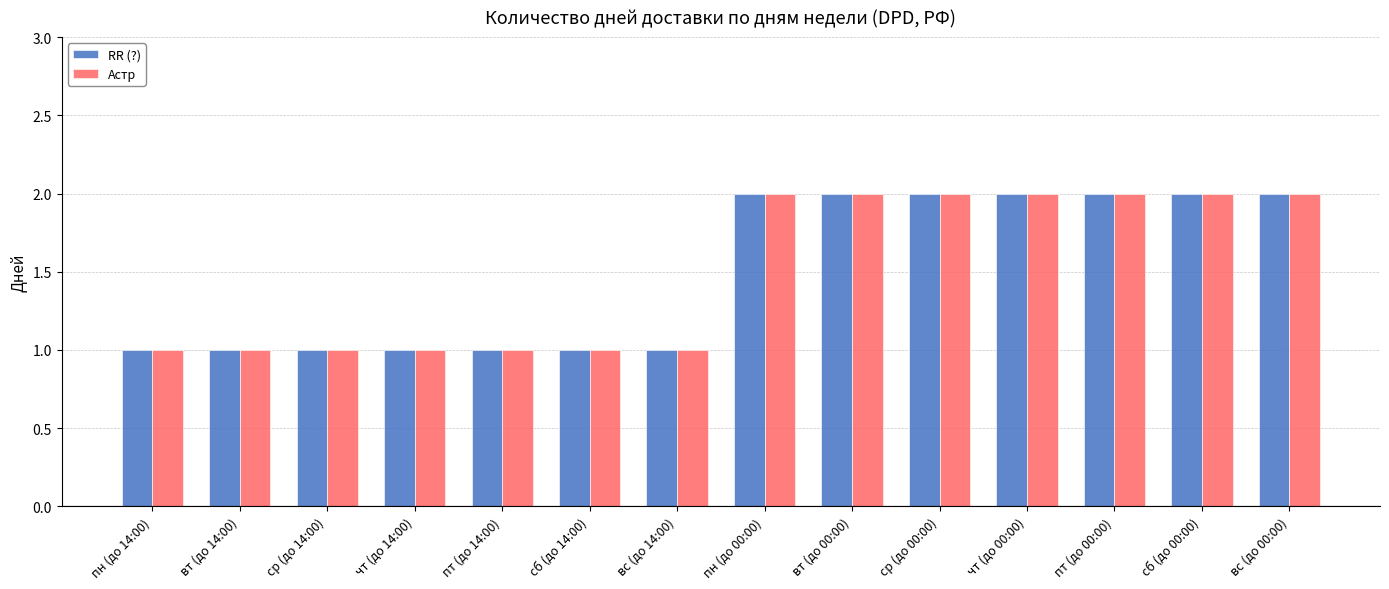

What is the highest value of the RR (?) series?

2